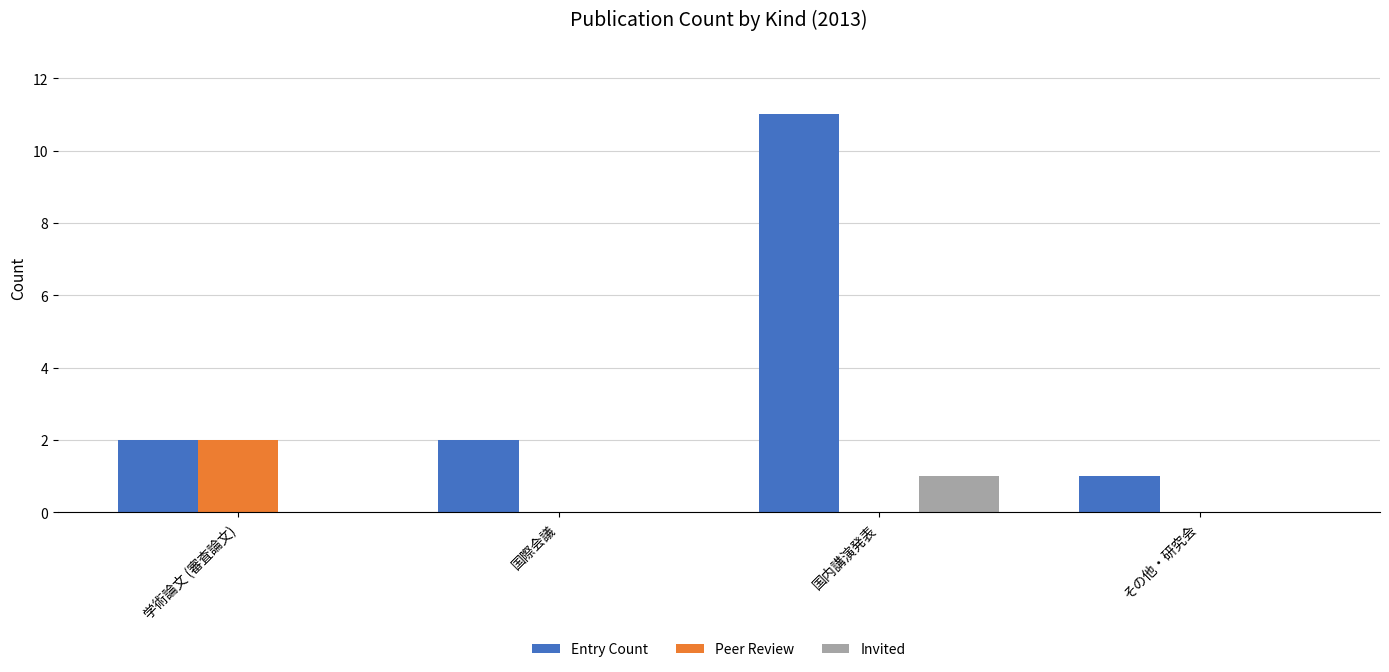

Between 学術論文 (審査論文) and 国際会議, which series saw the biggest shift?

Peer Review